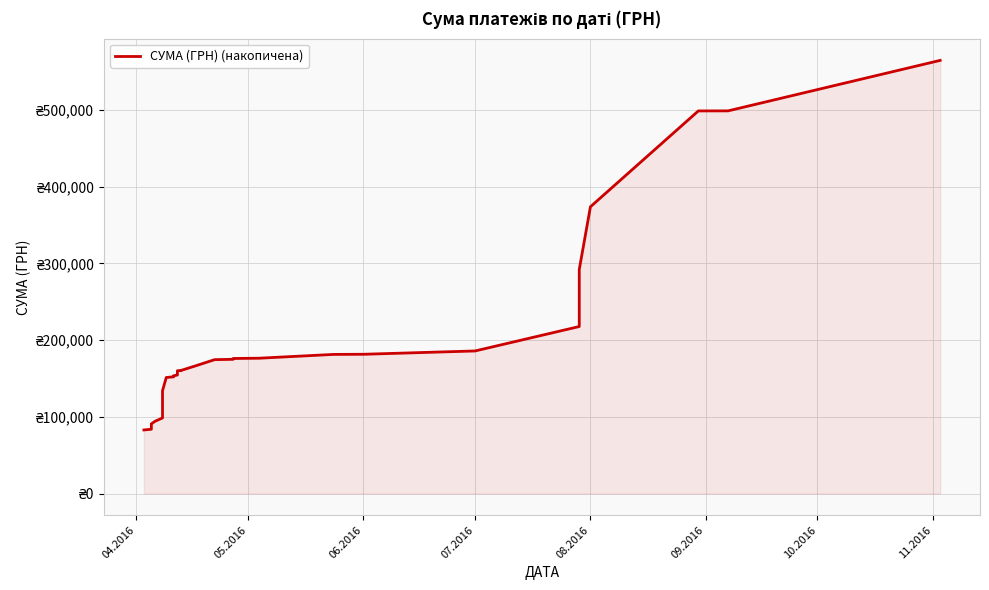

How many data points are above 156690?

20